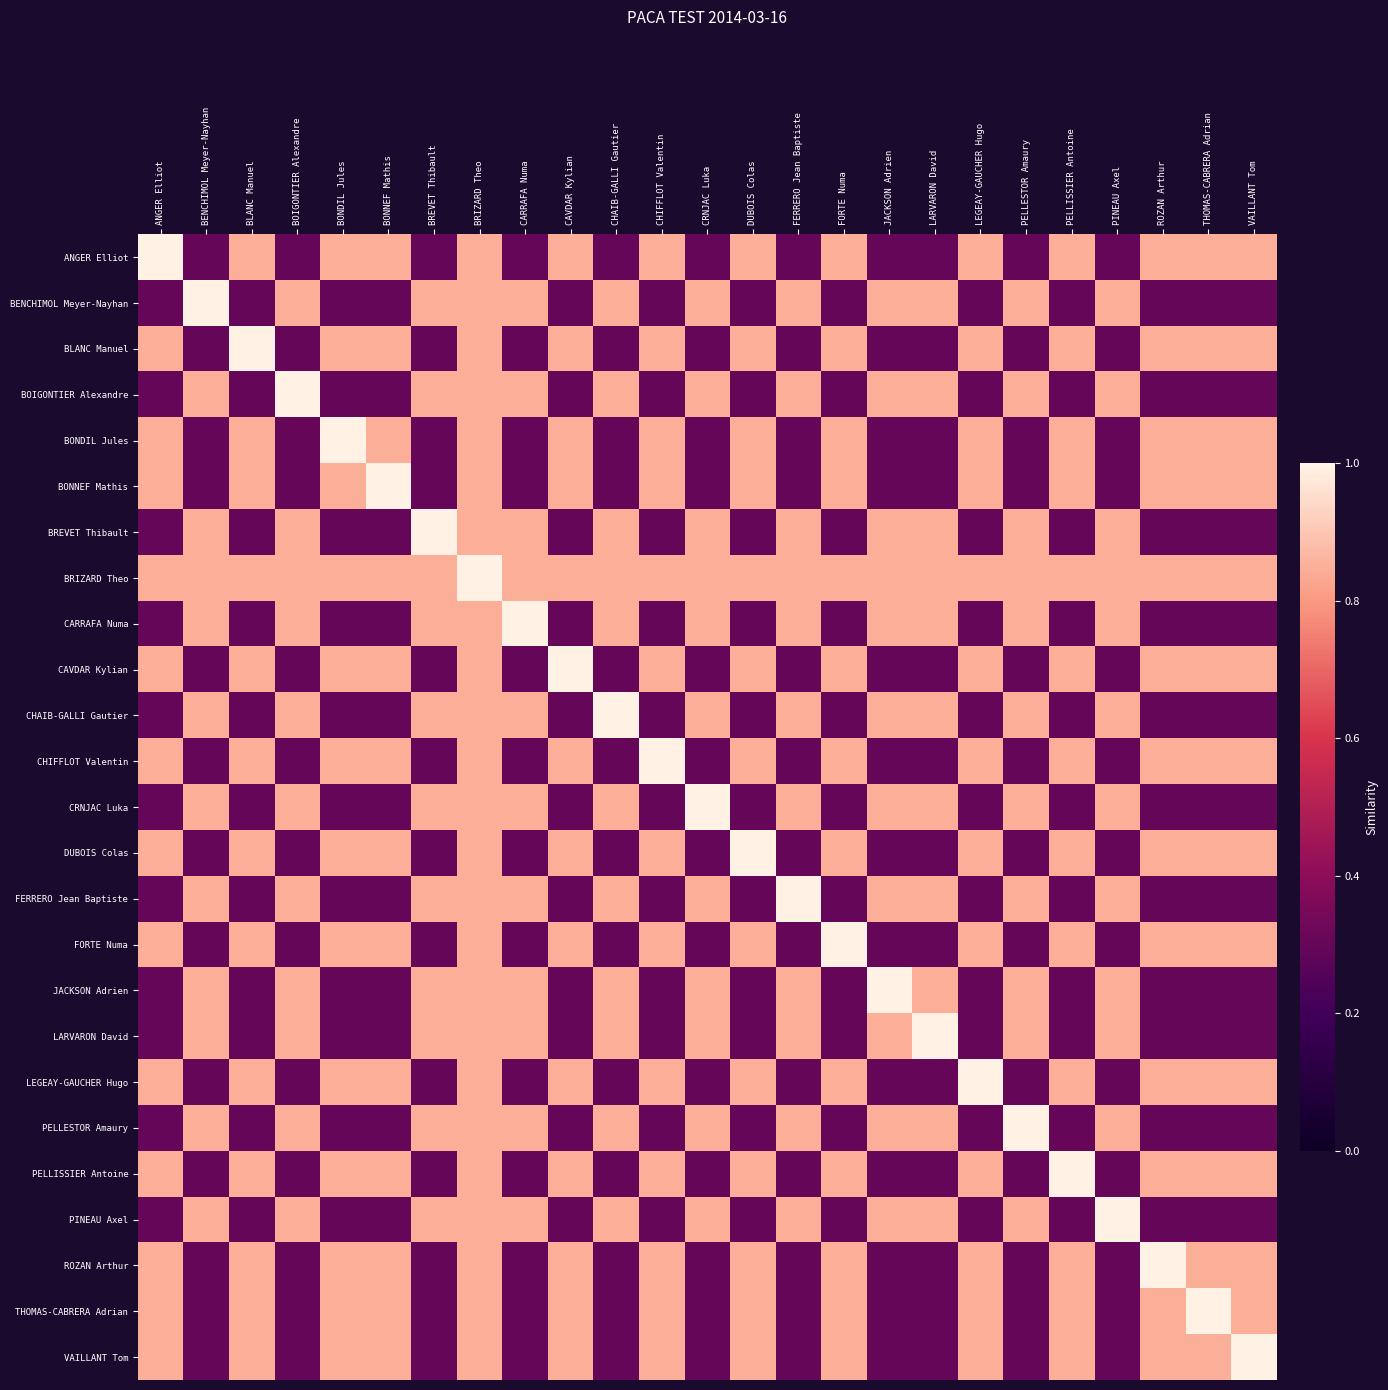

What is the difference between the highest and lowest values at JACKSON Adrien?

0.7